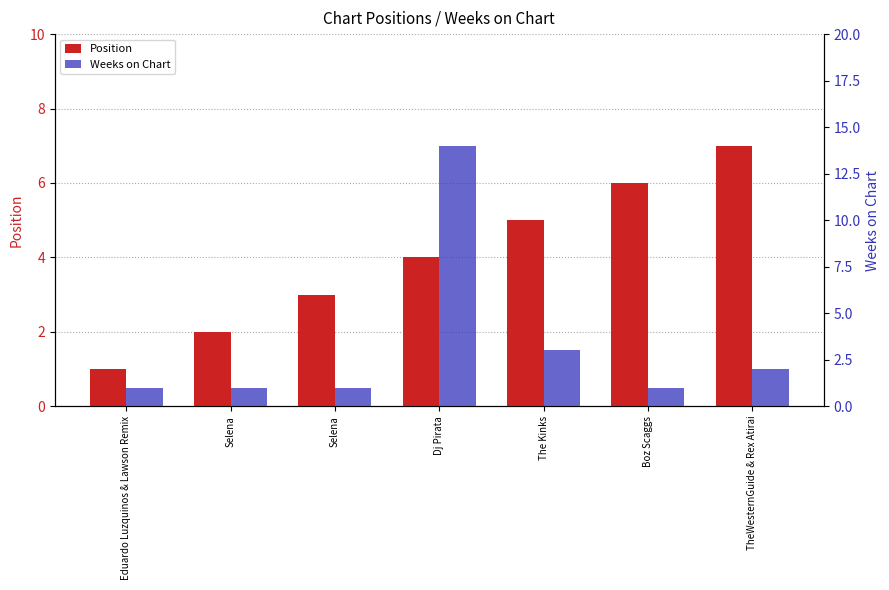

What is the total value across all series at Selena?

3